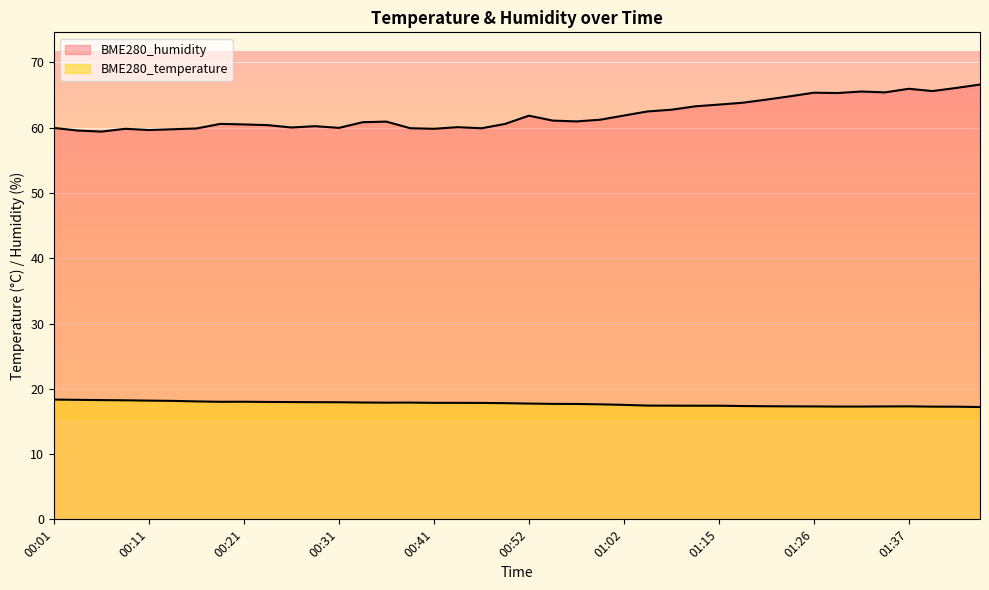

Reading left to right, transcribe all the data shown in this chart.

BME280_temperature: 18.4	18.3	18.3	18.2	18.2	18.1	18.1	18.0	18.0	18.0	18.0	17.9	17.9	17.9	17.9	17.9	17.9	17.9	17.8	17.8	17.7	17.7	17.7	17.6	17.5	17.4	17.4	17.4	17.4	17.4	17.3	17.3	17.3	17.3	17.3	17.3	17.3	17.3	17.3	17.2
BME280_humidity: 60.0	59.6	59.4	59.8	59.6	59.8	59.9	60.6	60.5	60.4	60.0	60.2	60.0	60.9	60.9	59.9	59.8	60.1	59.9	60.6	61.9	61.1	61.0	61.2	61.9	62.5	62.8	63.3	63.5	63.8	64.3	64.8	65.4	65.3	65.5	65.4	66.0	65.6	66.1	66.6